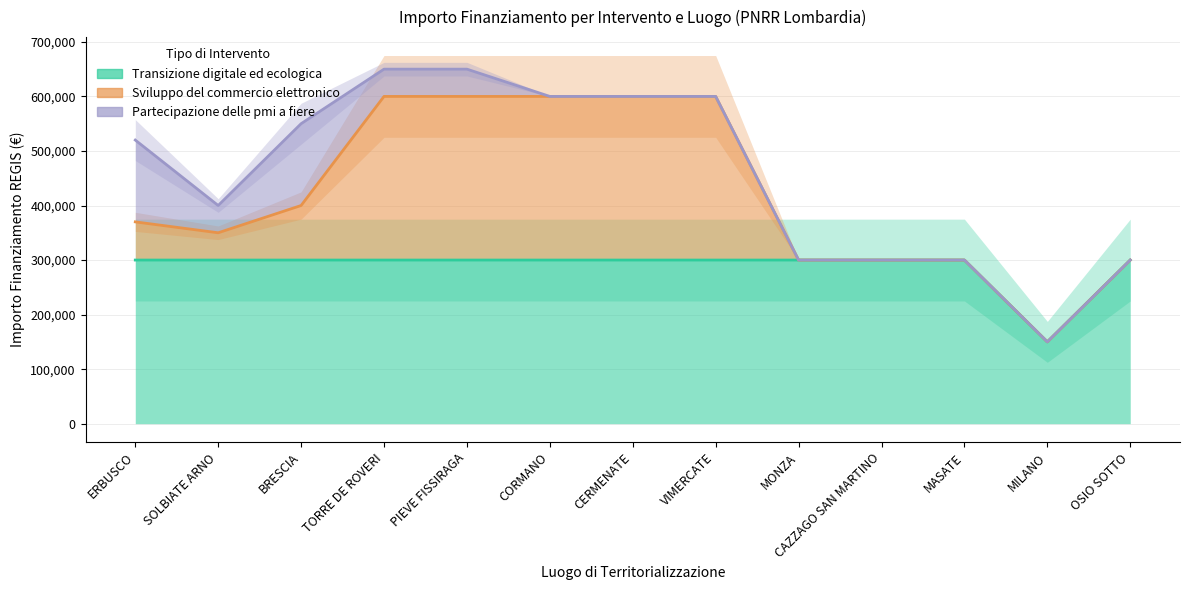

Is it true that Transizione digitale ed ecologica equals 398504 at MONZA?

False